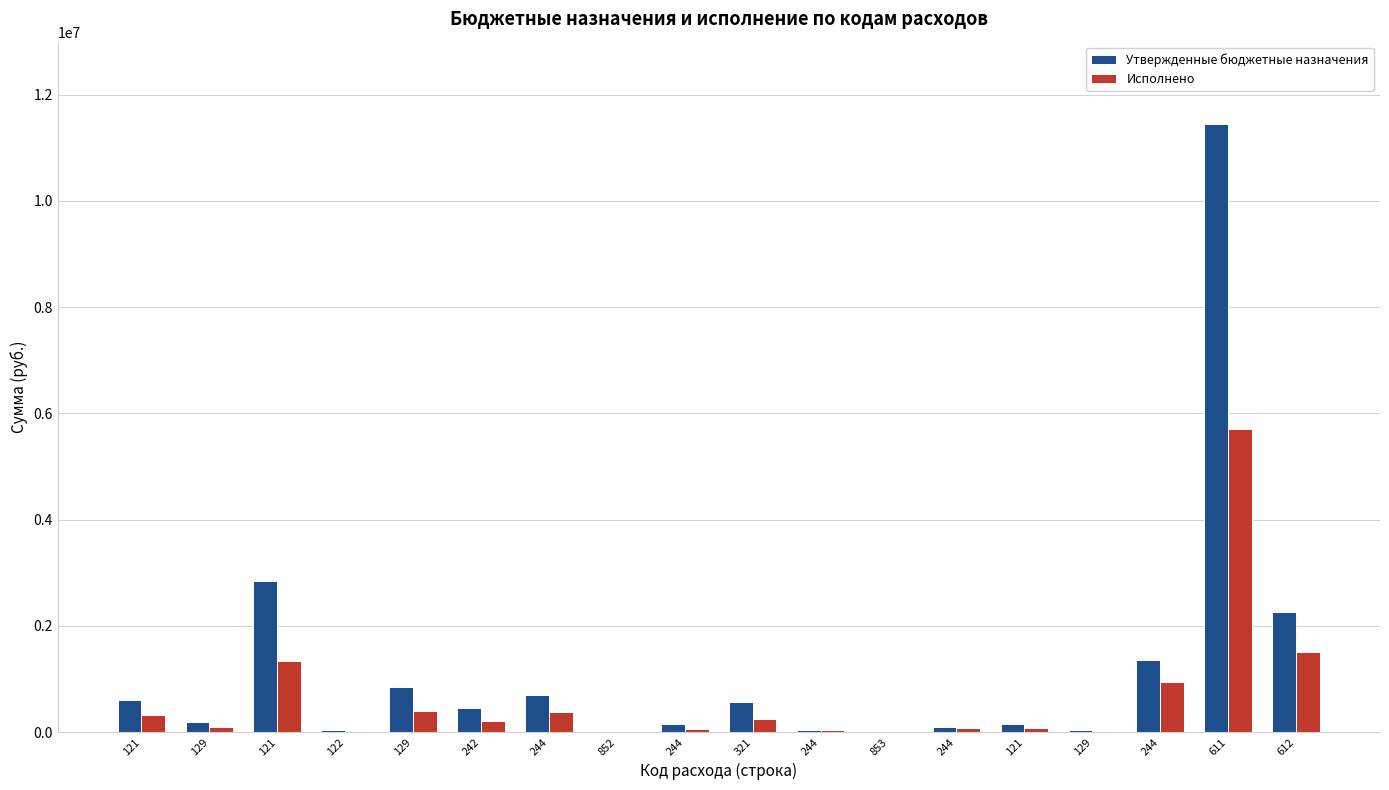

Rank the series at 122 from highest to lowest value.

Утвержденные бюджетные назначения, Исполнено